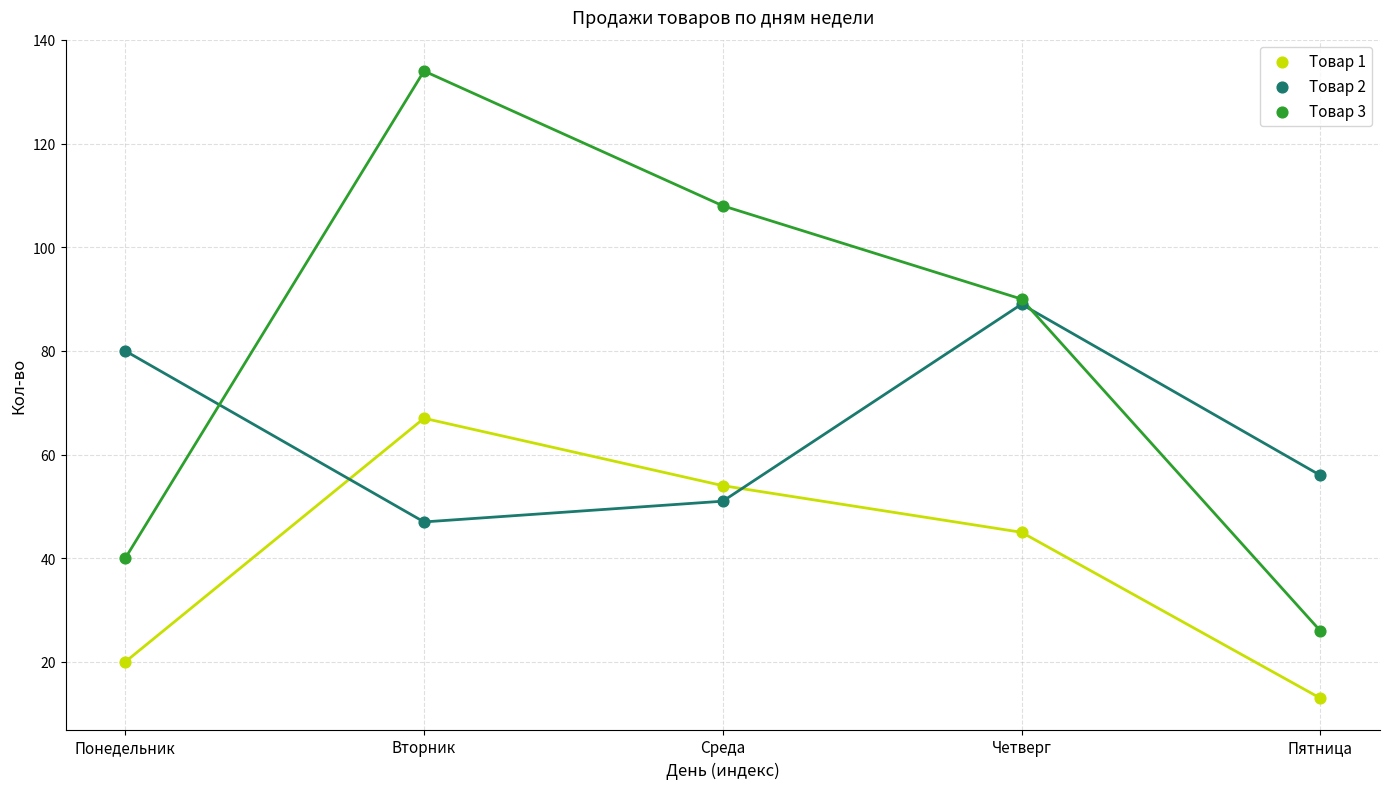

Which series reaches the minimum Y coordinate?

Товар 1